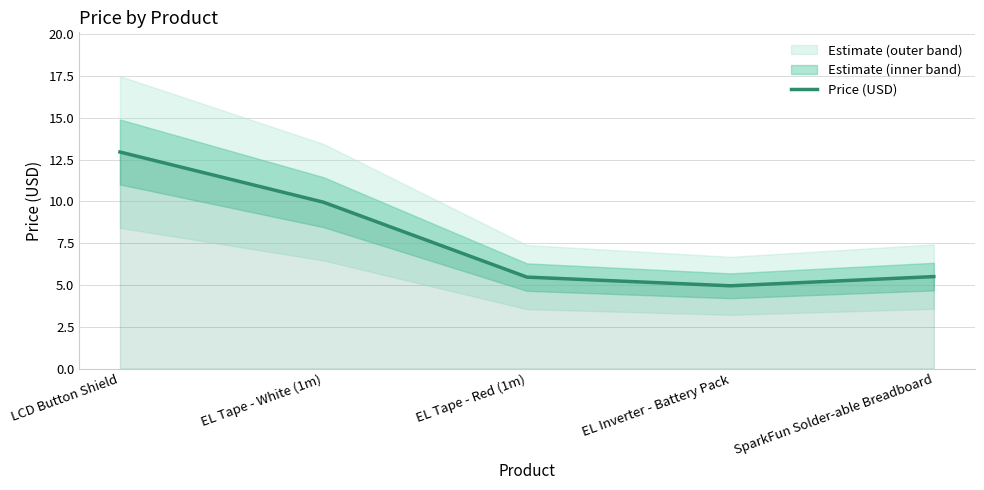

At which category does the chart reach its minimum across all series?

EL Inverter - Battery Pack